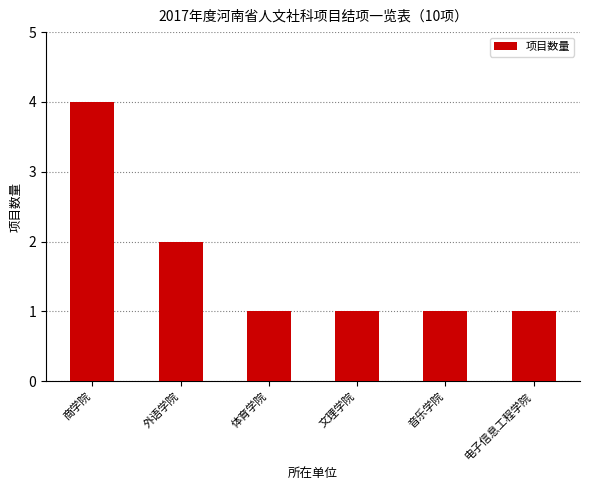

What is the difference between the values at 音乐学院 and 外语学院?

1